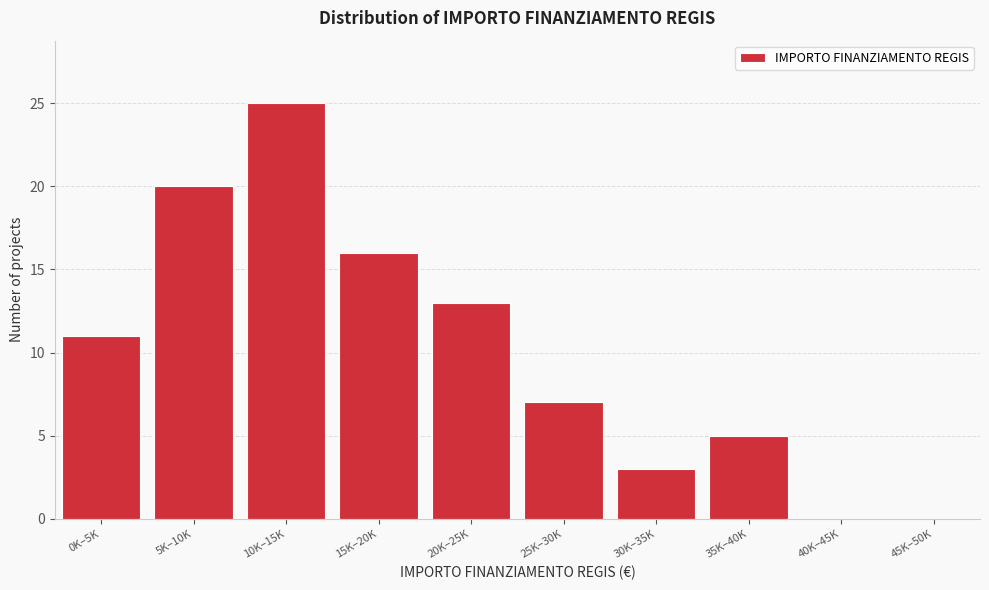

Reading left to right, what are all the values shown in this chart?

0K–5K=11	5K–10K=20	10K–15K=25	15K–20K=16	20K–25K=13	25K–30K=7	30K–35K=3	35K–40K=5	40K–45K=0	45K–50K=0